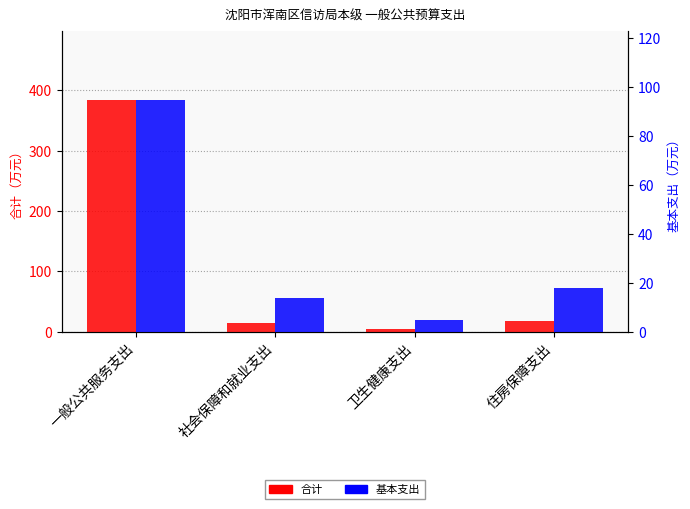

Rank the series by their average value, from highest to lowest.

合计, 基本支出